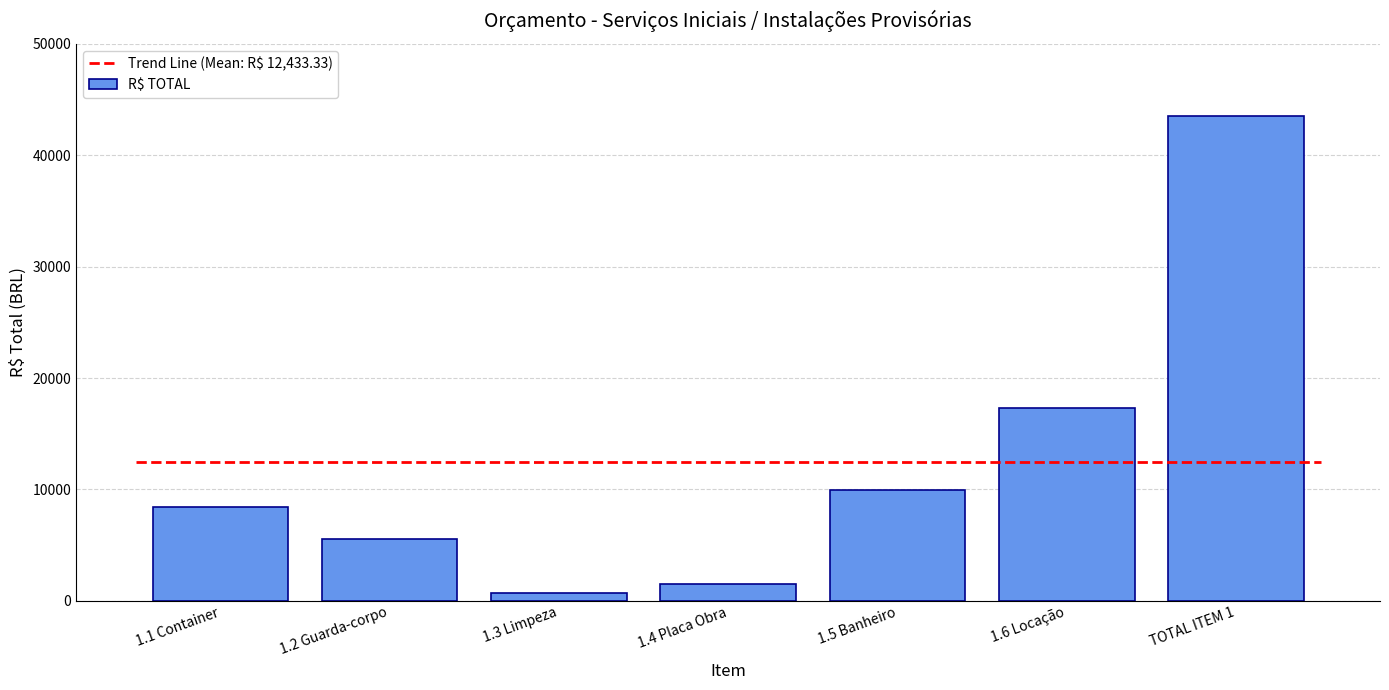

List the labels in order of value, largest first.

TOTAL ITEM 1, 1.6 Locação, 1.5 Banheiro, 1.1 Container, 1.2 Guarda-corpo, 1.4 Placa Obra, 1.3 Limpeza